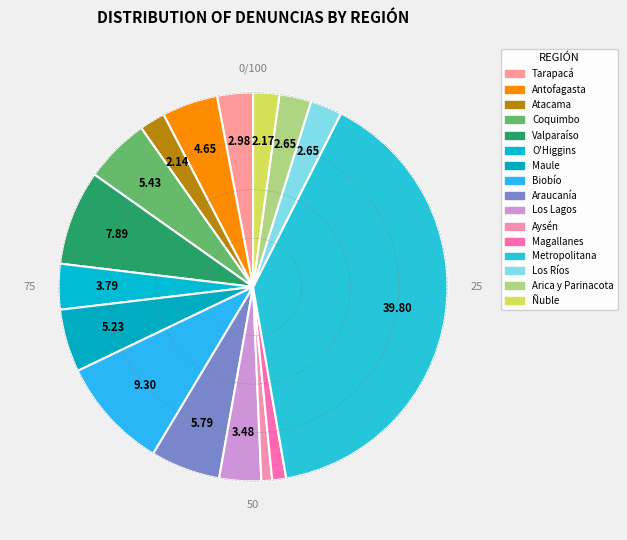

Which slice is the largest?

Metropolitana